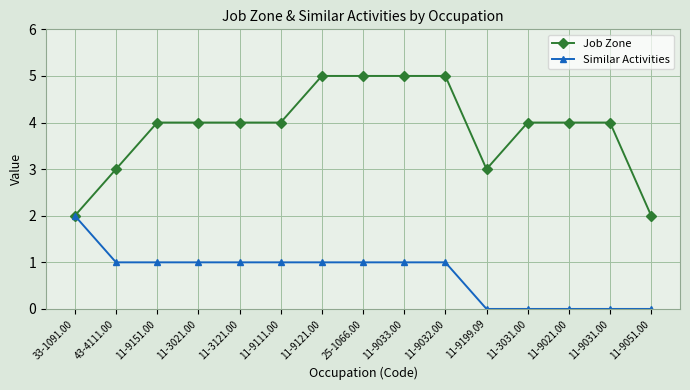

What are all the series names shown in the legend?

Job Zone, Similar Activities